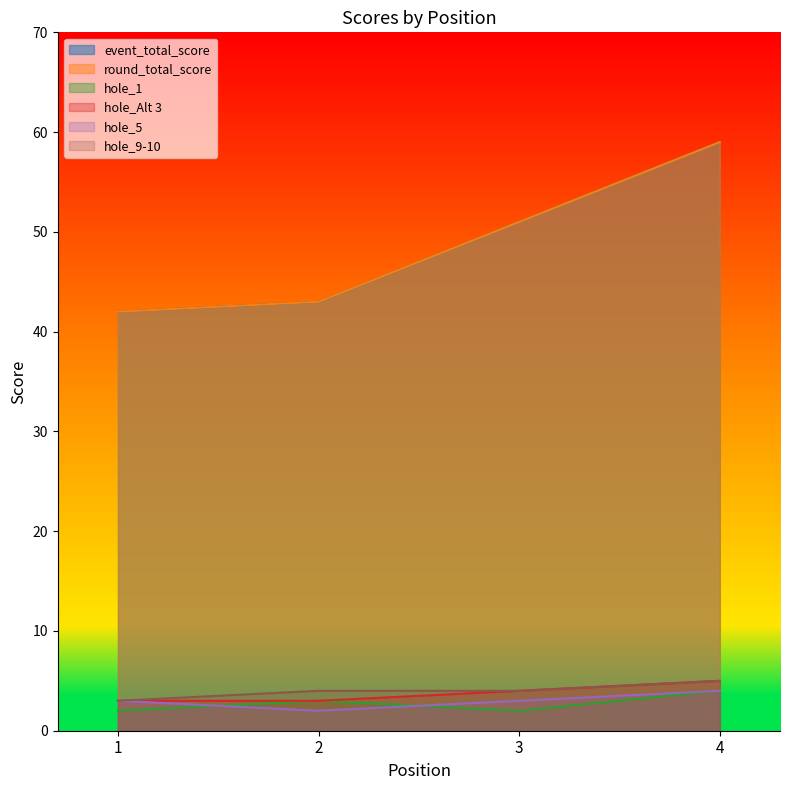

At 4, list the series in order from largest to smallest.

event_total_score, round_total_score, hole_Alt 3, hole_9-10, hole_1, hole_5